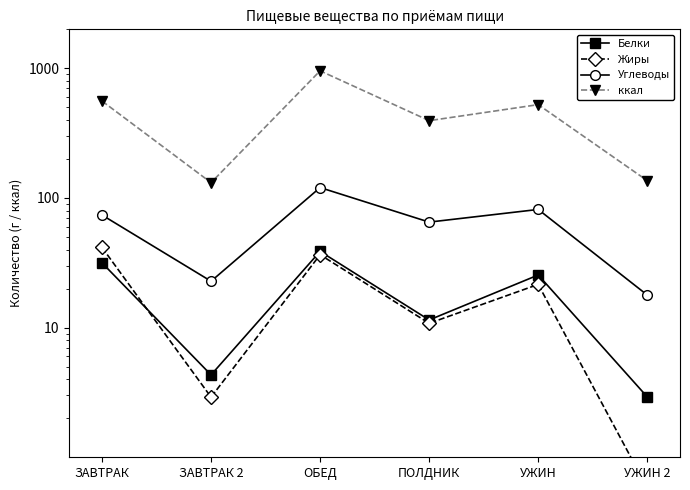

At УЖИН, list the series in order from largest to smallest.

ккал, Углеводы, Белки, Жиры